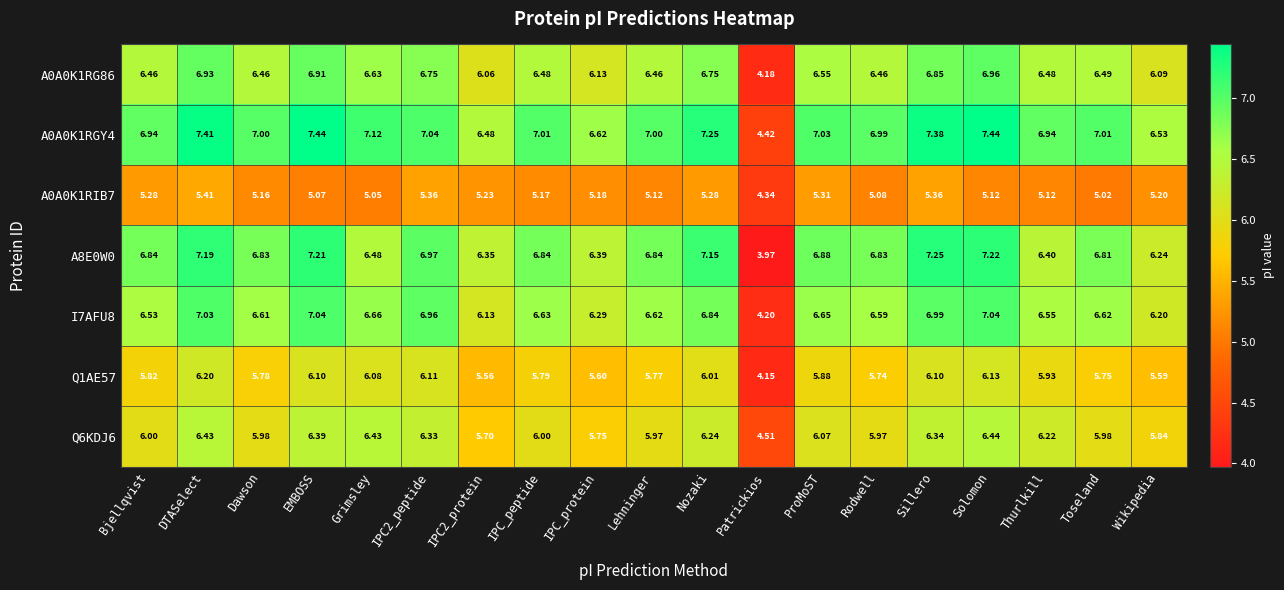

What is the total value across all series at DTASelect?

46.6